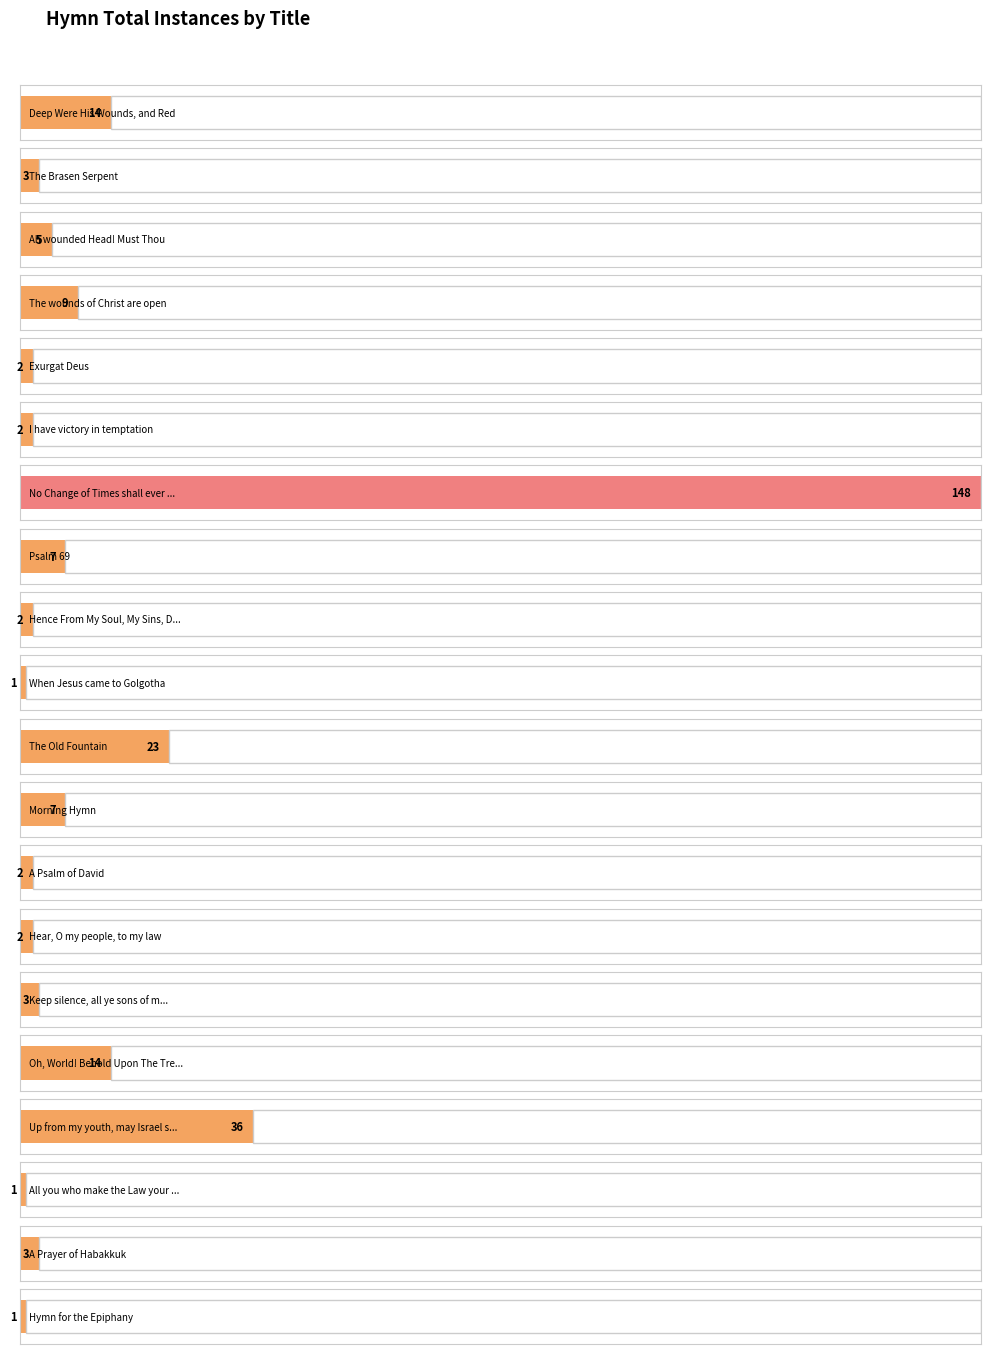

Where does the data first go above 3?

Deep Were His Wounds, and Red